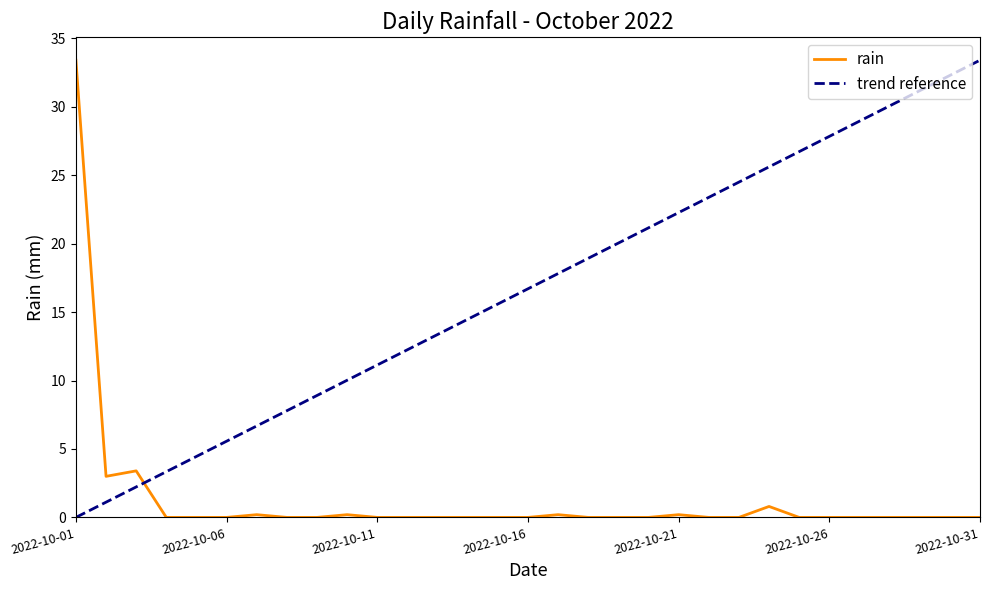

Which series ends up on top after the final intersection of trend reference and rain?

trend reference